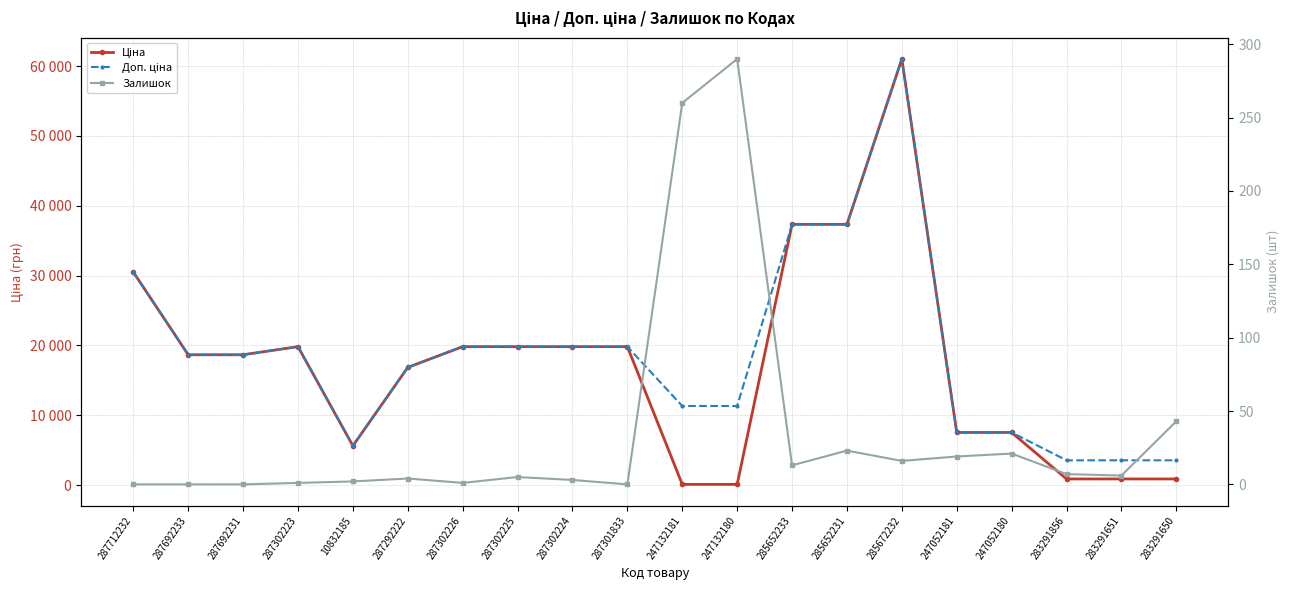

Where is Залишок nearest to the value 145?

283291650